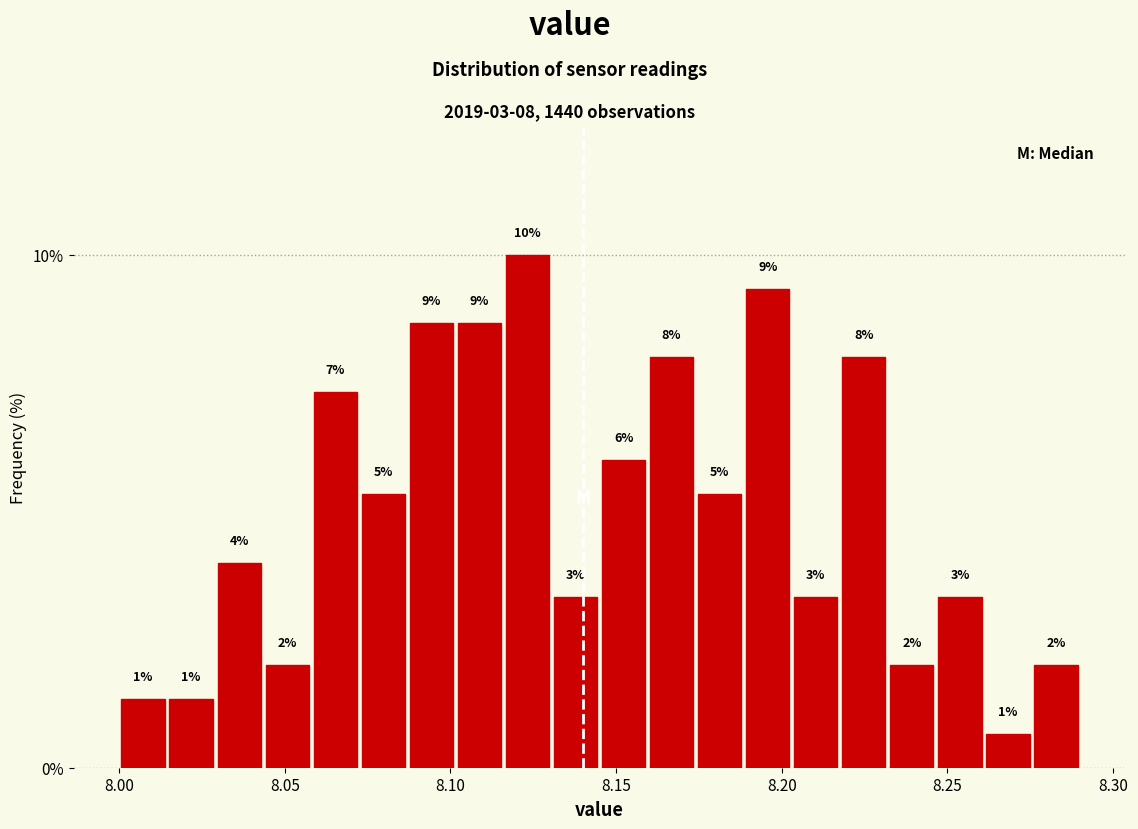

Around what value on the x-axis is the tallest bar? Give the approximate position of its centre, as read against the axis.

8.125